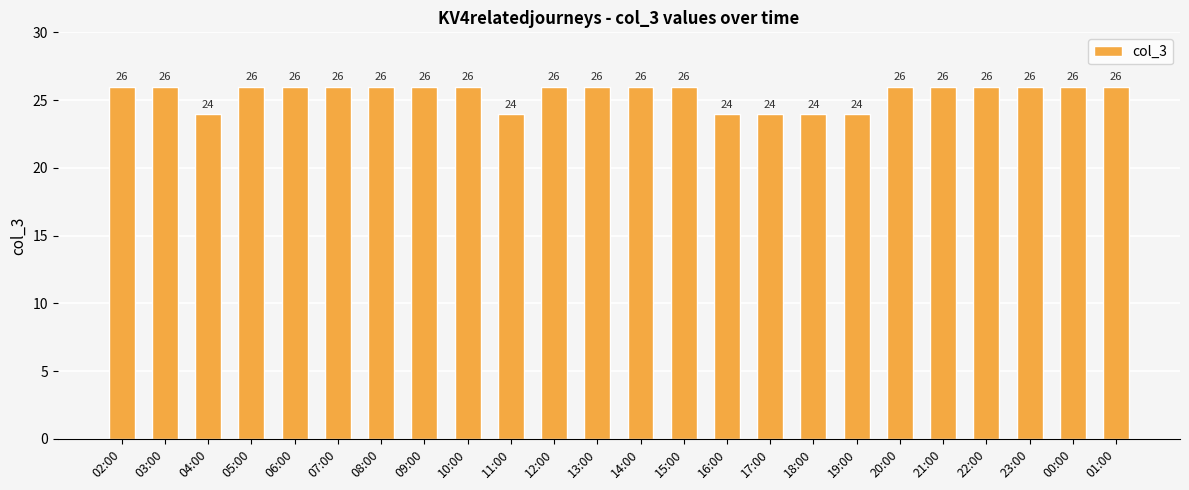

How many values are between 26 and 27?

18